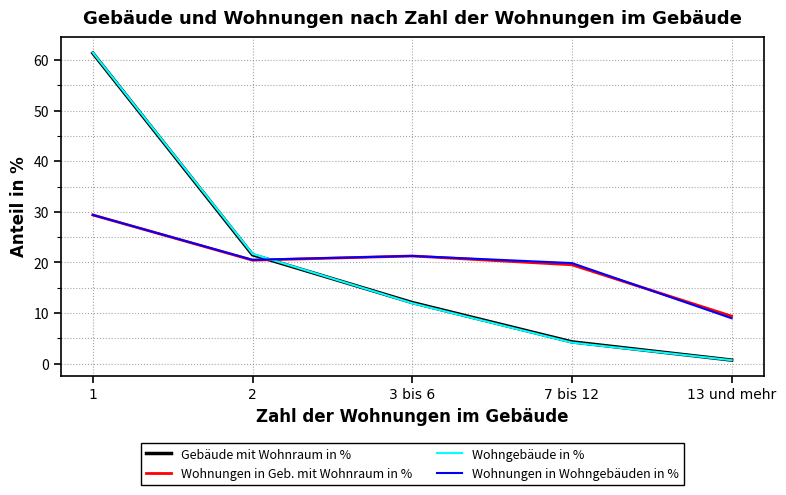

What is the difference between the Wohnungen in Geb. mit Wohnraum in % values at 13 und mehr and 2?

11.1